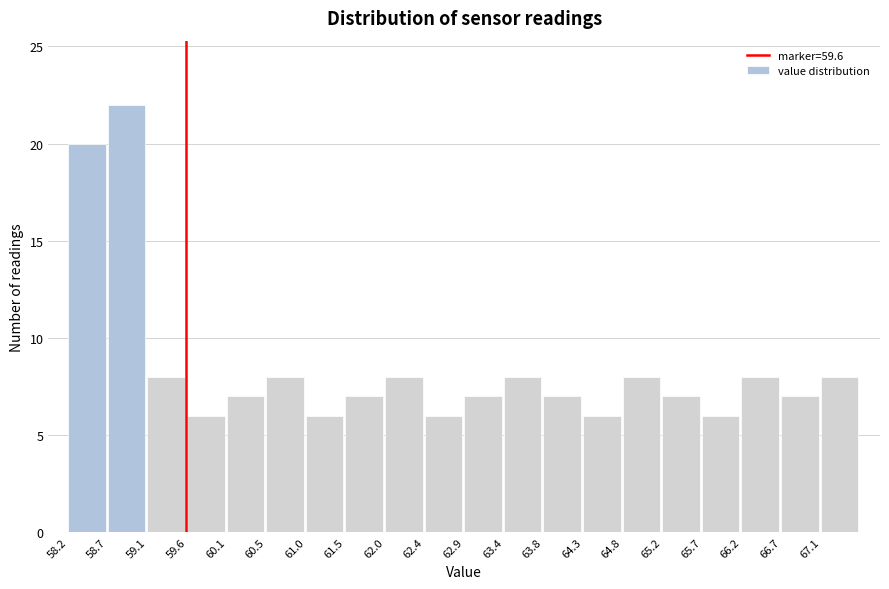

Reading left to right, list every bar in this chart as the range it spans on the x-axis followed by its height. Neither the bar edges nor the heights are printed on the chart, so give them approximately, as read against the axes.

58.20 to 58.67: 20
58.67 to 59.14: 22
59.14 to 59.61: 8
59.61 to 60.08: 6
60.08 to 60.55: 7
60.55 to 61.02: 8
61.02 to 61.49: 6
61.49 to 61.96: 7
61.96 to 62.43: 8
62.43 to 62.90: 6
62.90 to 63.37: 7
63.37 to 63.84: 8
63.84 to 64.31: 7
64.31 to 64.78: 6
64.78 to 65.25: 8
65.25 to 65.72: 7
65.72 to 66.19: 6
66.19 to 66.66: 8
66.66 to 67.13: 7
67.13 to 67.60: 8